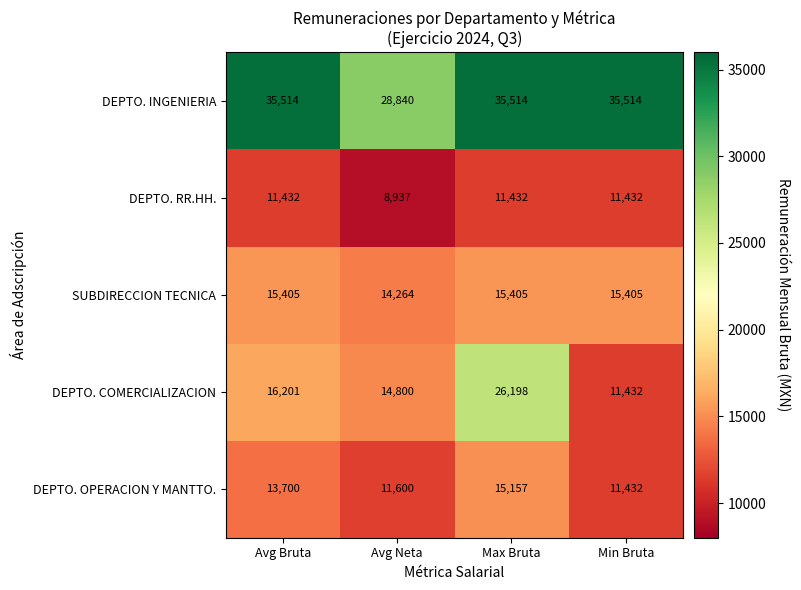

Reading left to right, extract all data points from this chart.

DEPTO. INGENIERIA: 35514	28840	35514	35514
DEPTO. RR.HH.: 11432	8937	11432	11432
SUBDIRECCION TECNICA: 15405	14264	15405	15405
DEPTO. COMERCIALIZACION: 16201	14800	26198	11432
DEPTO. OPERACION Y MANTTO.: 13700	11600	15157	11432